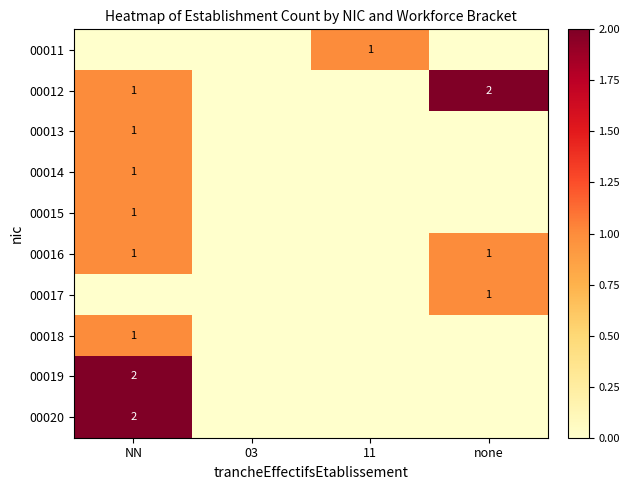

What is the difference between the maximum and minimum values in the 00011 series?

1